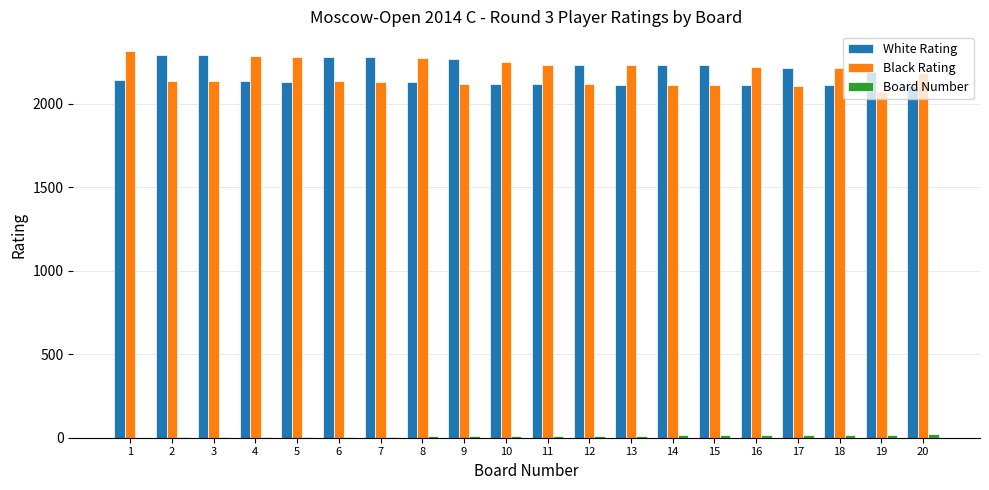

How many groups of bars are there?

20